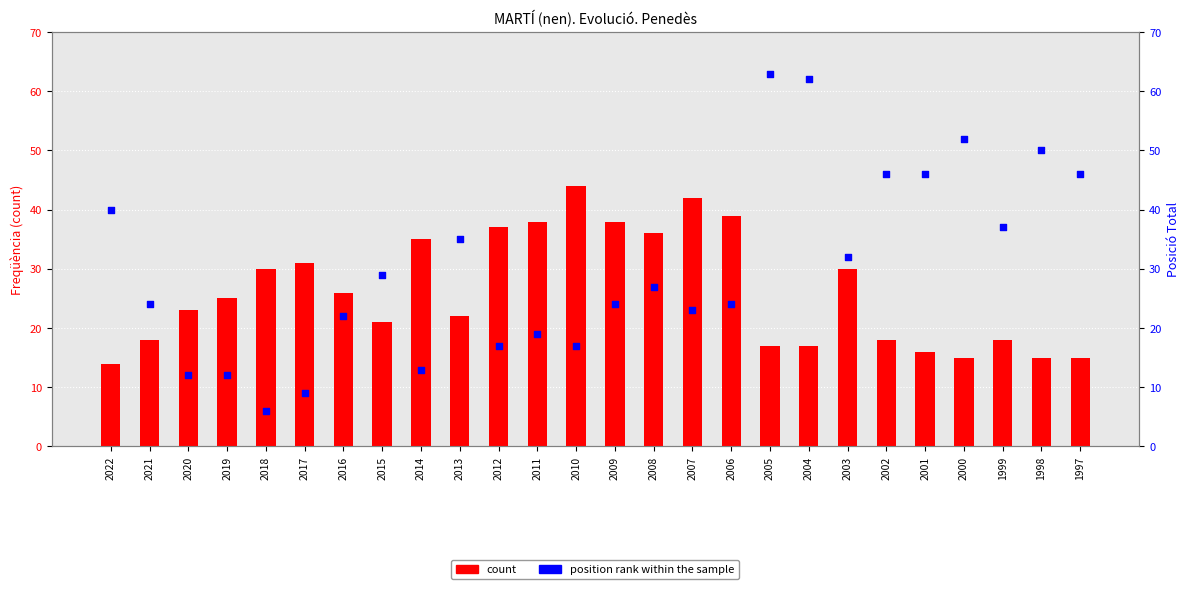

Which series contains the highest Y value?

position rank within the sample